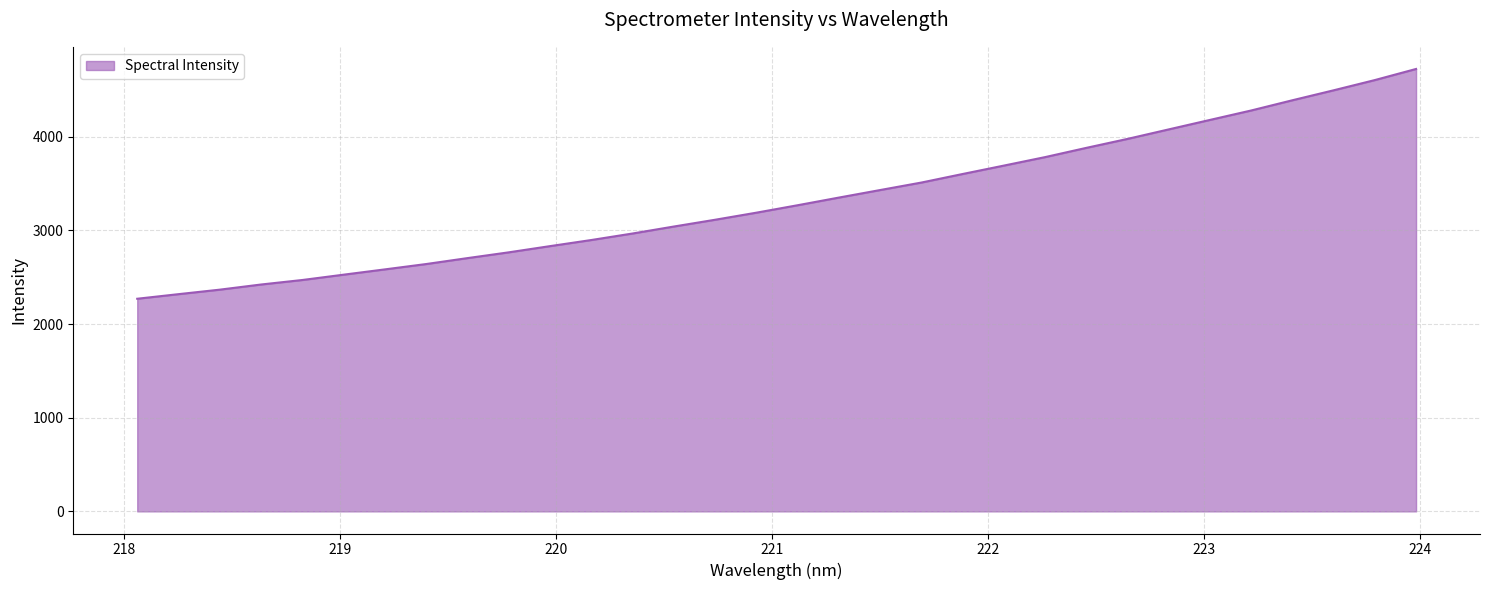

What is the smallest value displayed?

2270.2